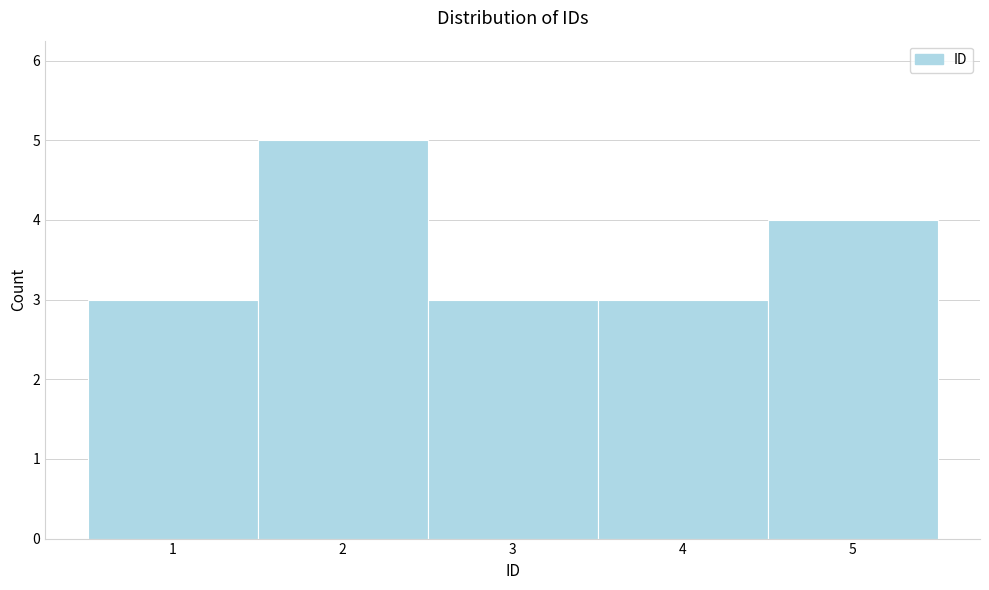

What is the height of the bar covering 1.5 to 2.5 on the x-axis? The values are not printed on the chart, so give them approximately, as read against the axis.

5